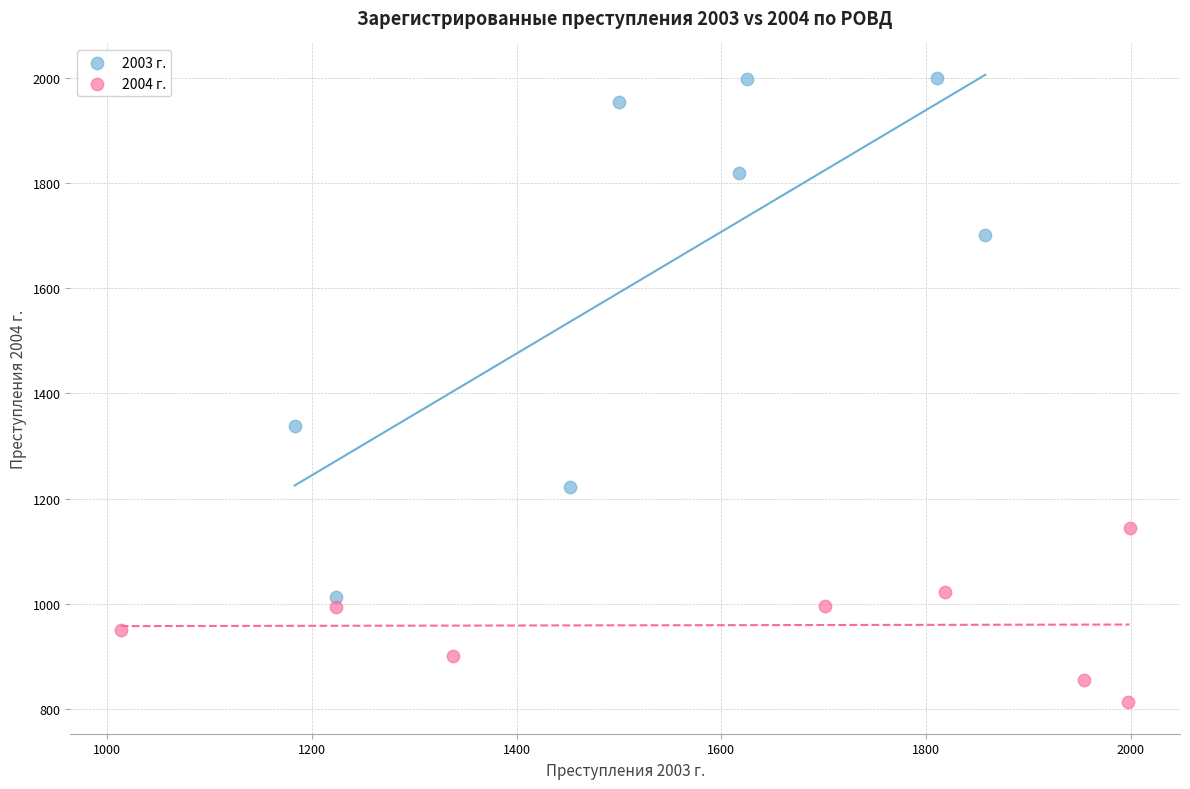

What are all the series names shown in the legend?

2003 г., 2004 г.